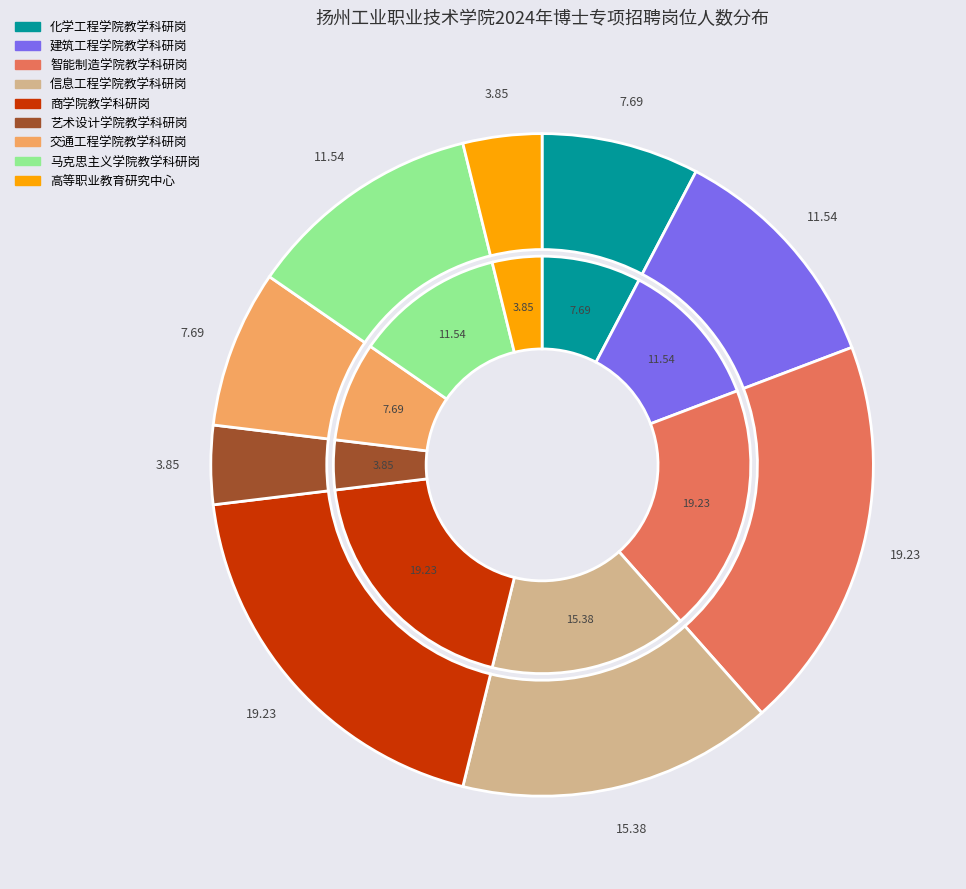

To the nearest percent, what portion does 智能制造学院教学科研岗 represent?

19%